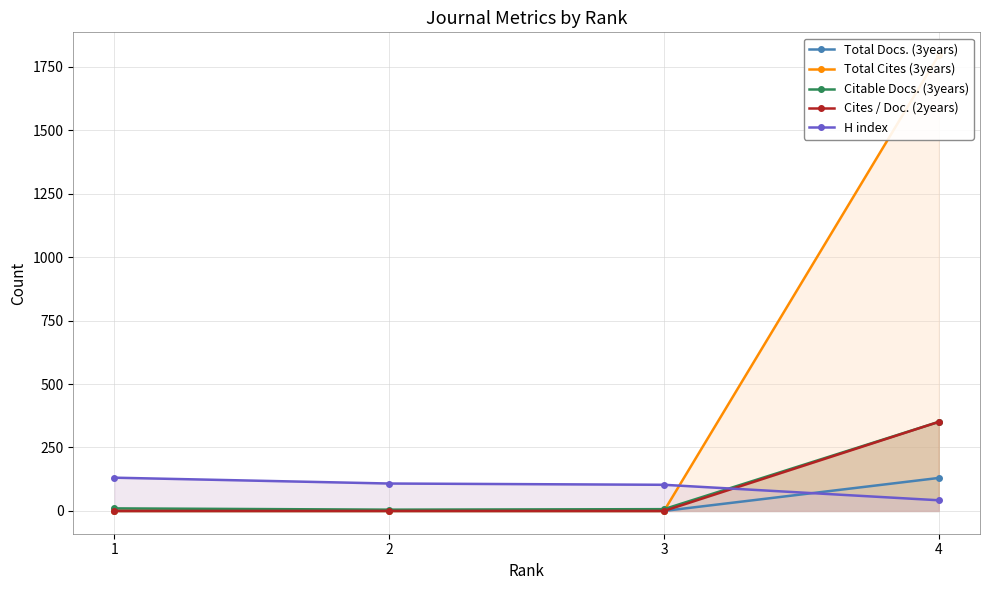

Which series has the widest spread of values?

Total Cites (3years)